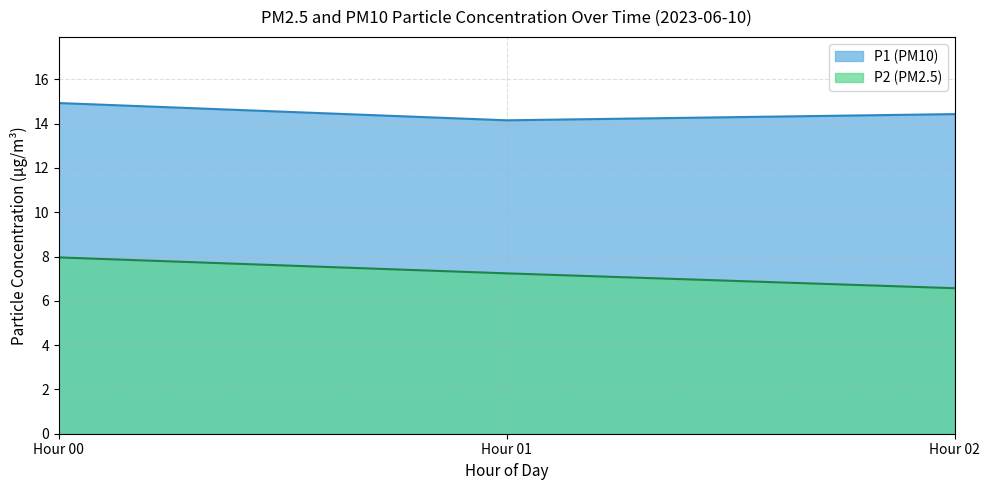

Rank the series by their average value, from lowest to highest.

P2 (PM2.5), P1 (PM10)